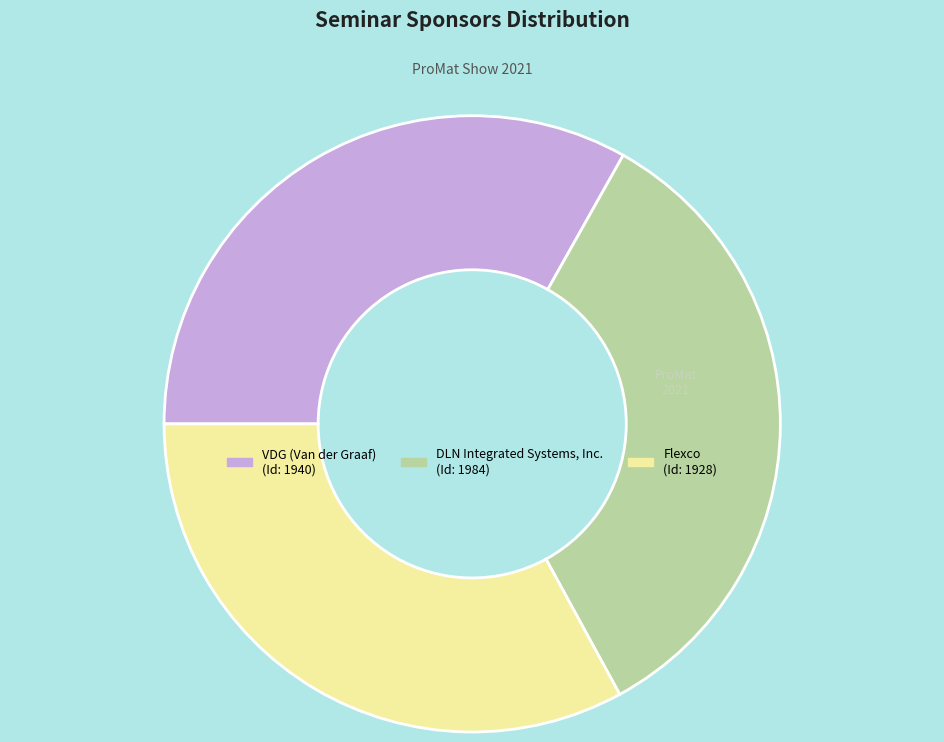

Which has a higher value, Flexco or DLN Integrated Systems, Inc.?

DLN Integrated Systems, Inc.